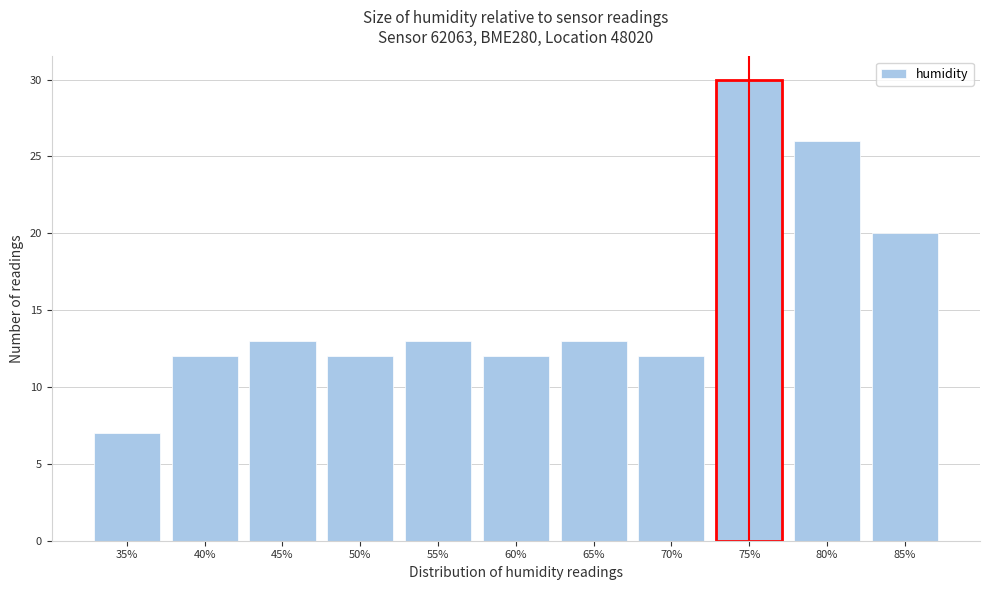

Reading right to left, what are all the values shown in this chart?

85%=20	80%=26	75%=30	70%=12	65%=13	60%=12	55%=13	50%=12	45%=13	40%=12	35%=7